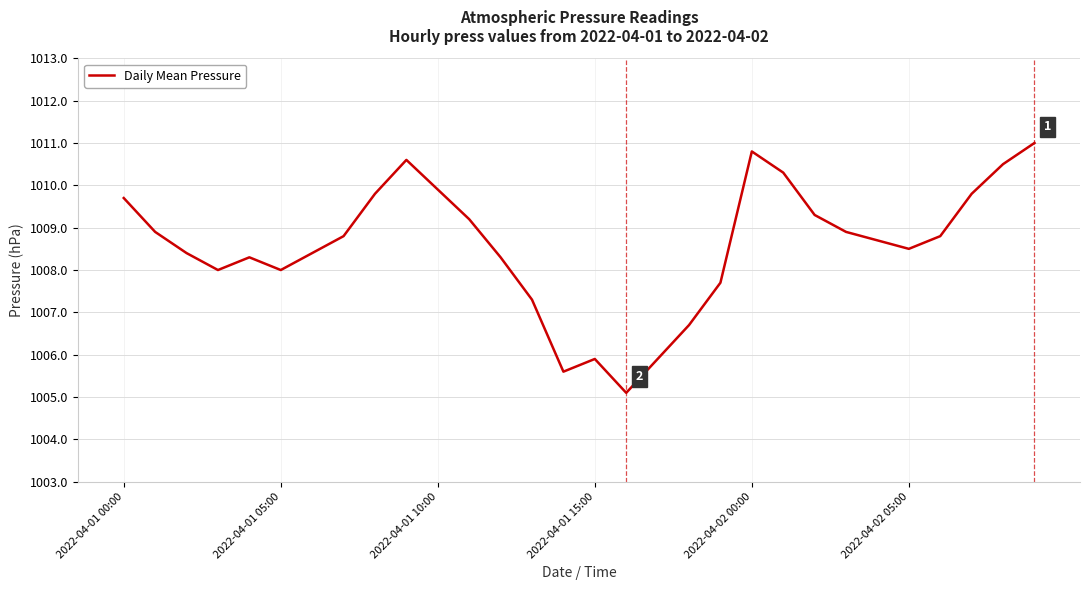

What is the greatest value displayed?

1011.0